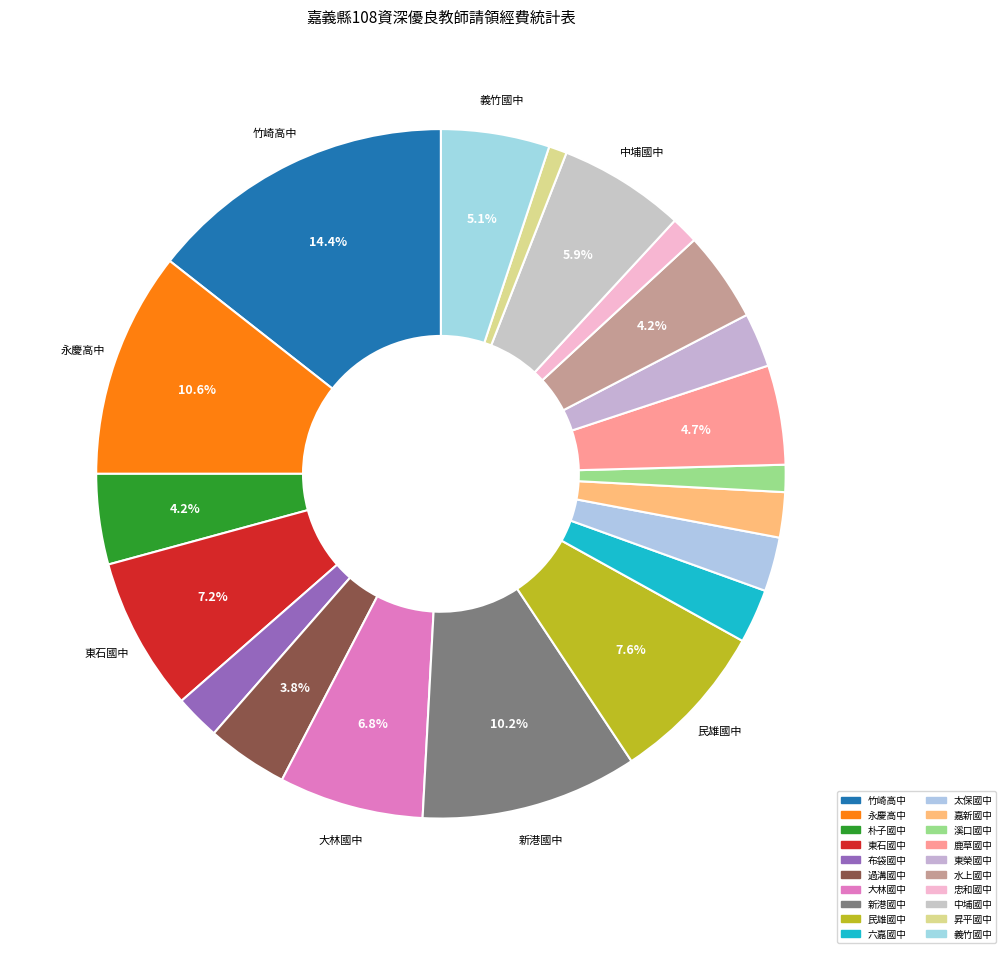

Count the number of slices in the pie.

20